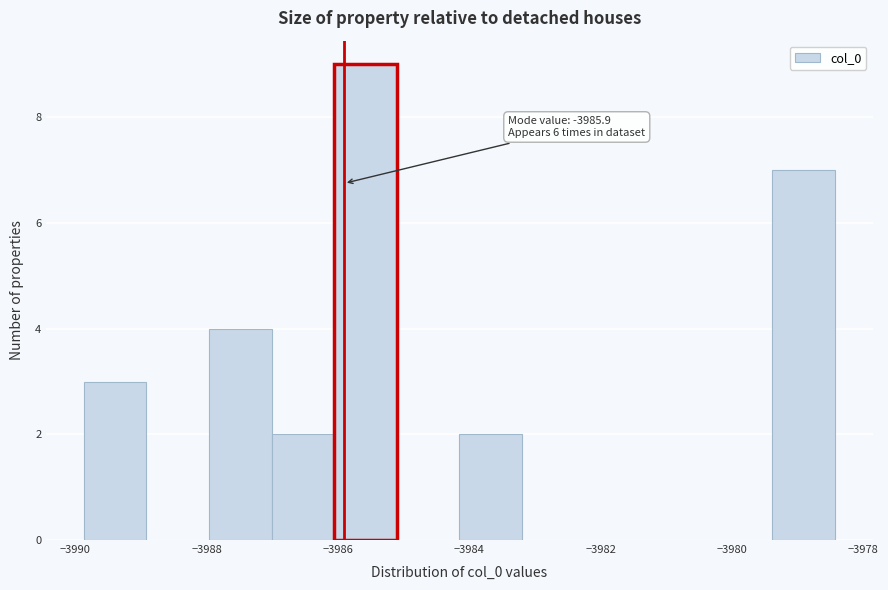

Which range on the x-axis has the tallest bar?

-3986.0 to -3985.2